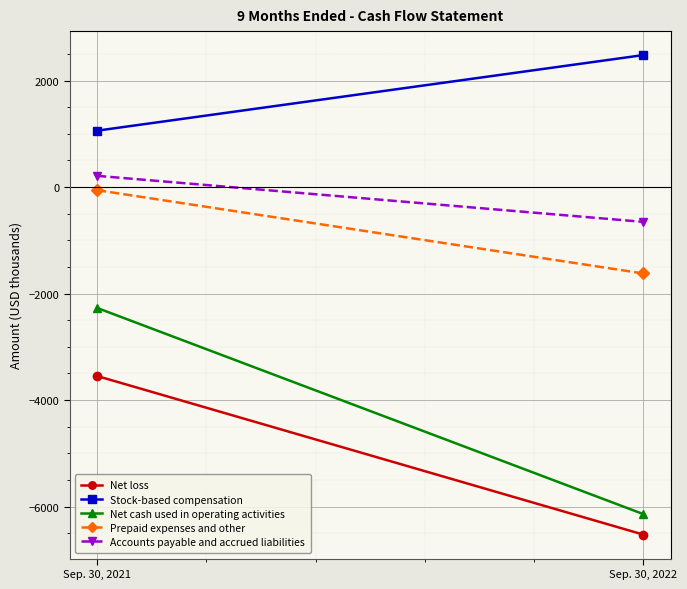

Which series has the largest total across all categories?

Stock-based compensation